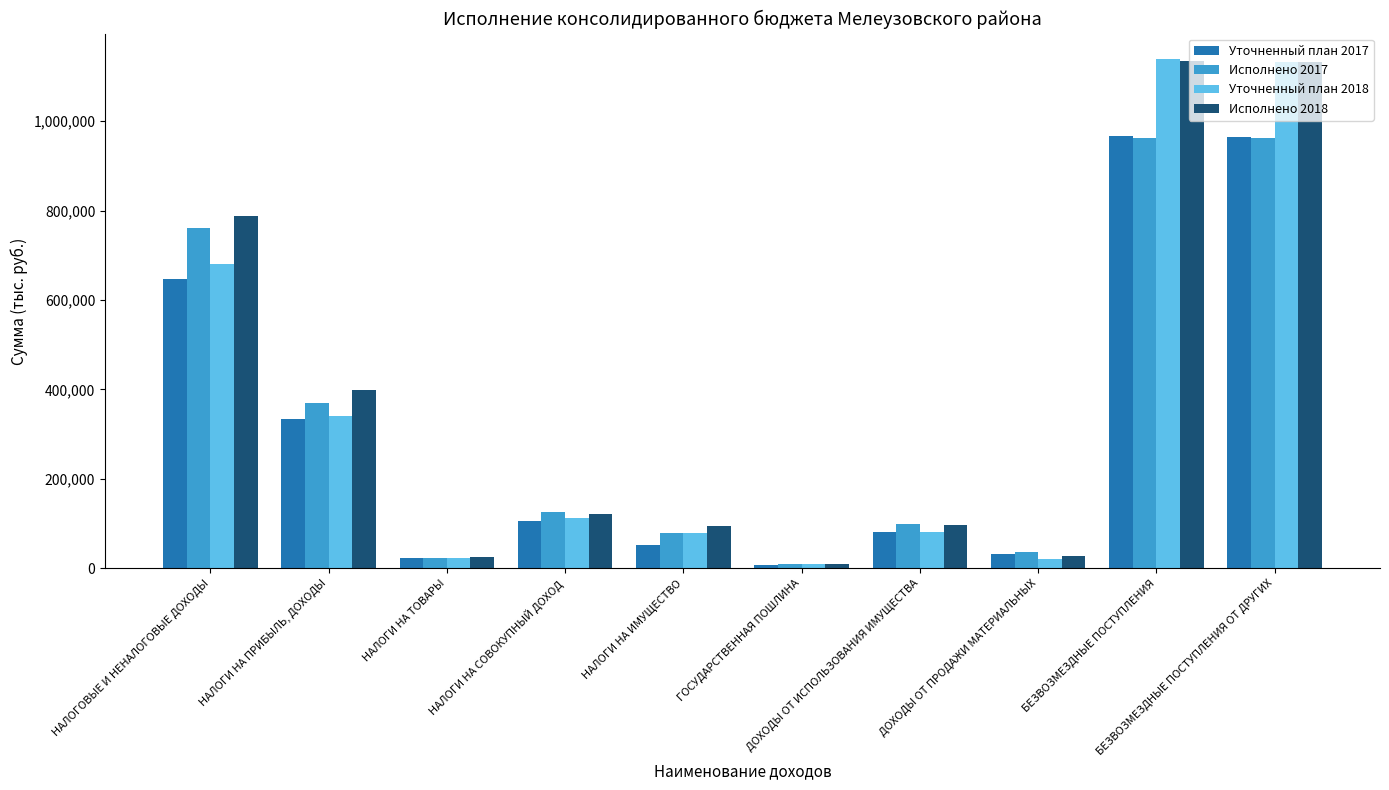

What is the value of the Исполнено 2017 bar at the 9th from the left?

962352.3